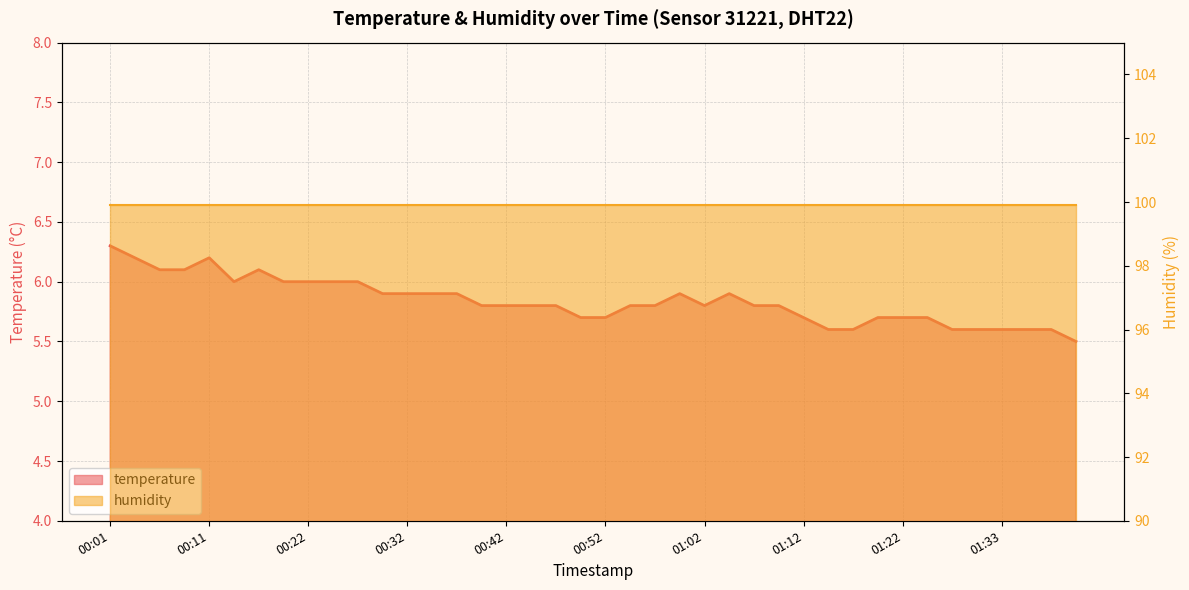

What is the label of the 23rd point from the right?

00:44